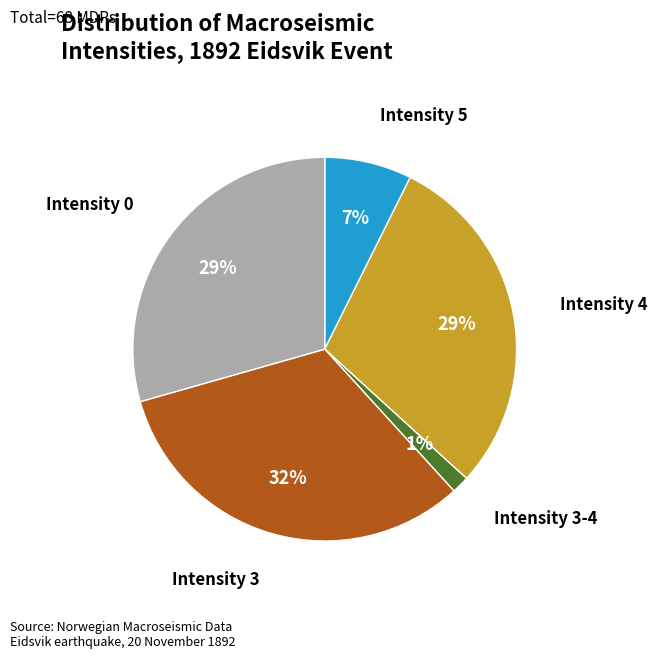

Count the number of slices in the pie.

5